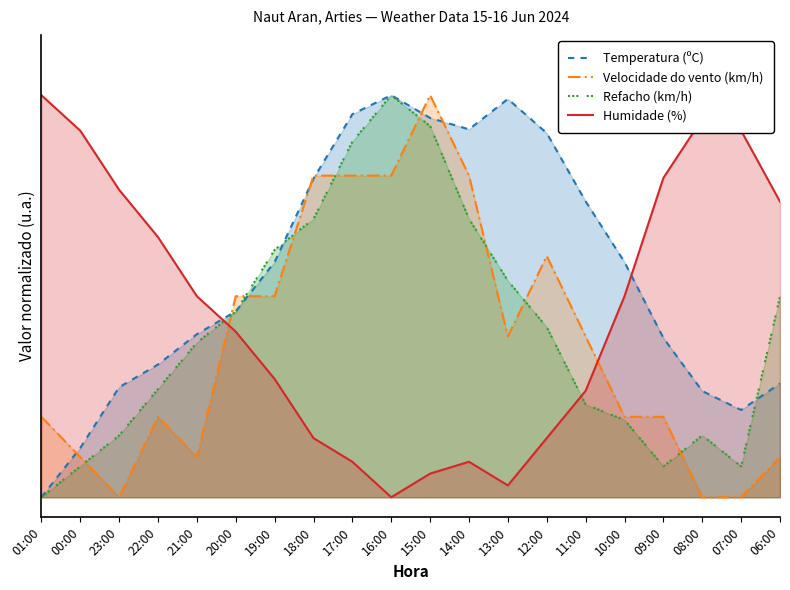

What is the difference between the second highest and second lowest values in the Refacho (km/h) series?

0.8